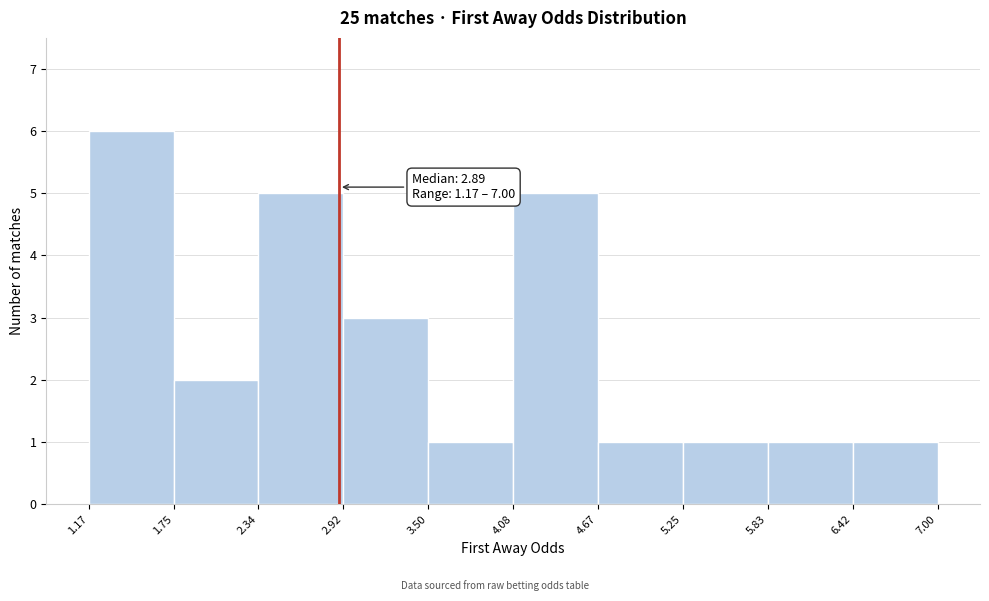

Over which range of the x-axis is the bar tallest?

1.17 to 1.75